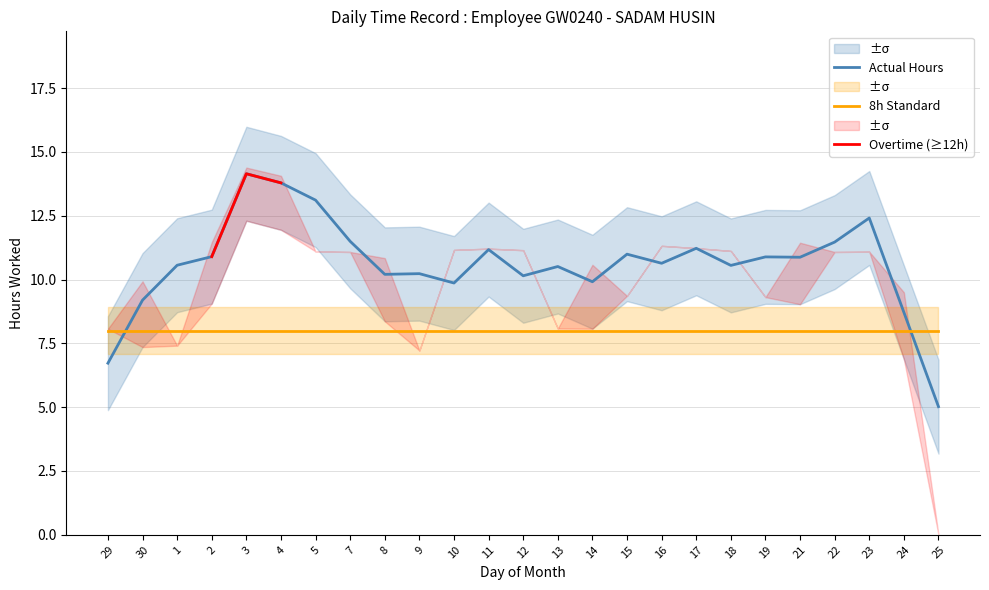

Which series ends up on top after the final intersection of Actual Hours and 8h Standard?

8h Standard